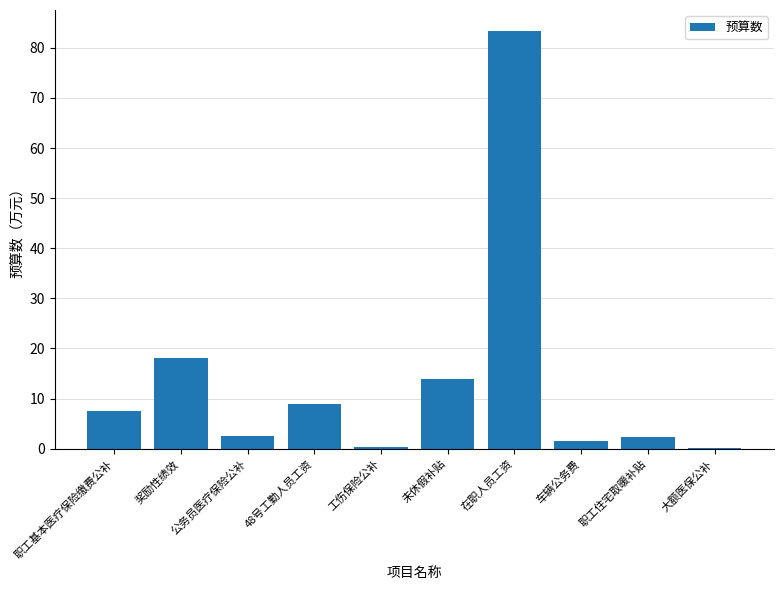

Read the value at 未休假补贴.

13.8